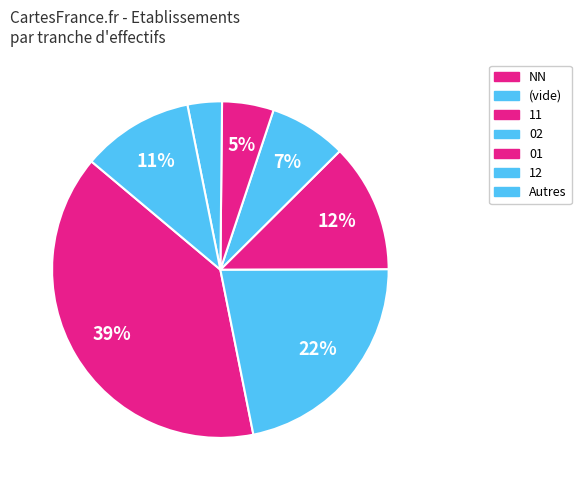

Which category has the biggest portion of the pie?

NN